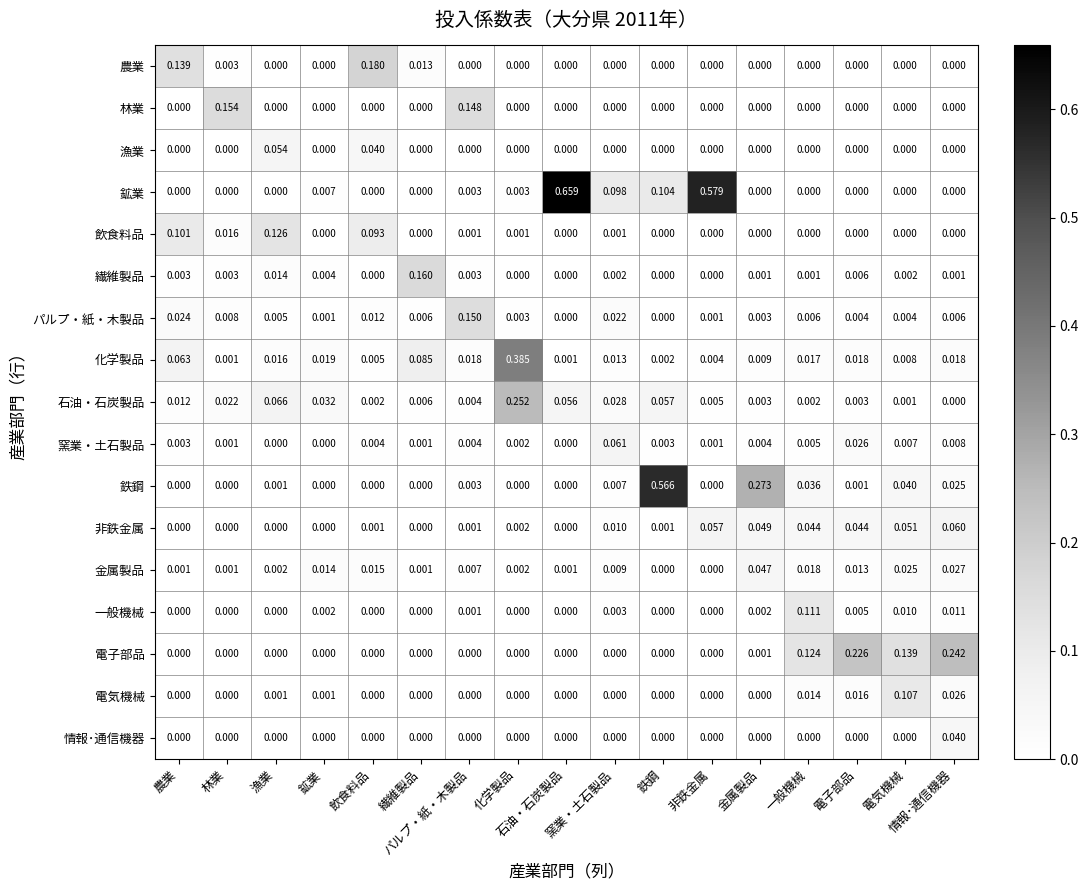

Rank the series by their maximum value, from highest to lowest.

鉱業, 鉄鋼, 化学製品, 石油・石炭製品, 電子部品, 農業, 繊維製品, 林業, パルプ・紙・木製品, 飲食料品, 一般機械, 電気機械, 窯業・土石製品, 非鉄金属, 漁業, 金属製品, 情報･通信機器